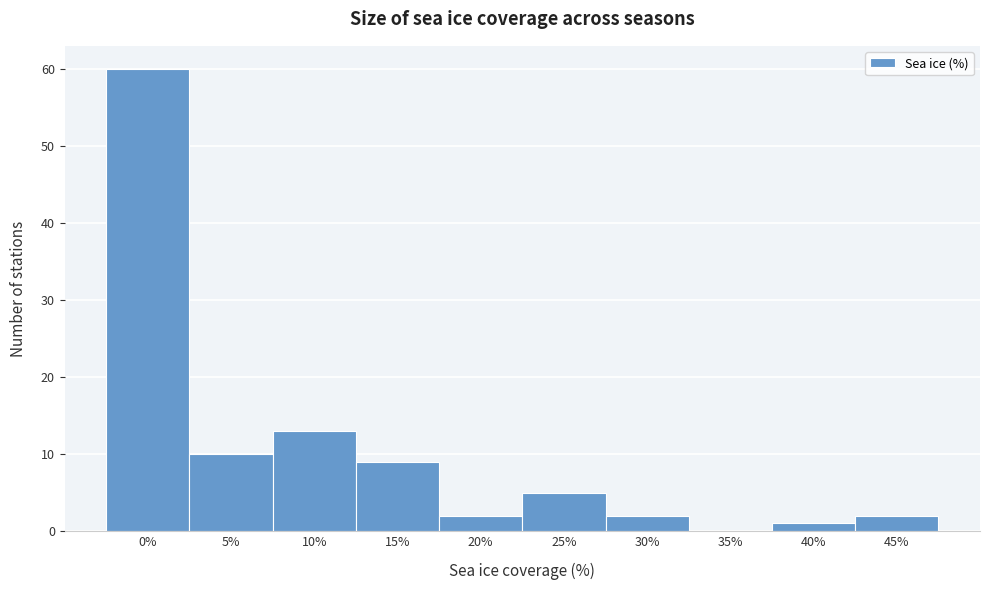

Reading left to right, transcribe all the data shown in this chart.

0%=60	5%=10	10%=13	15%=9	20%=2	25%=5	30%=2	35%=0	40%=1	45%=2